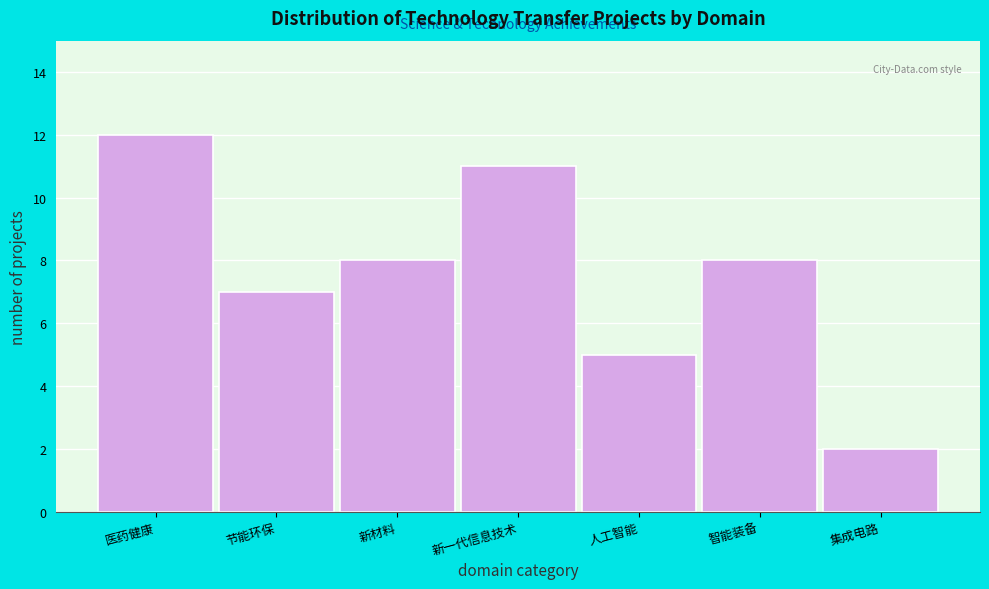

Reading left to right, what are all the values shown in this chart?

12	7	8	11	5	8	2